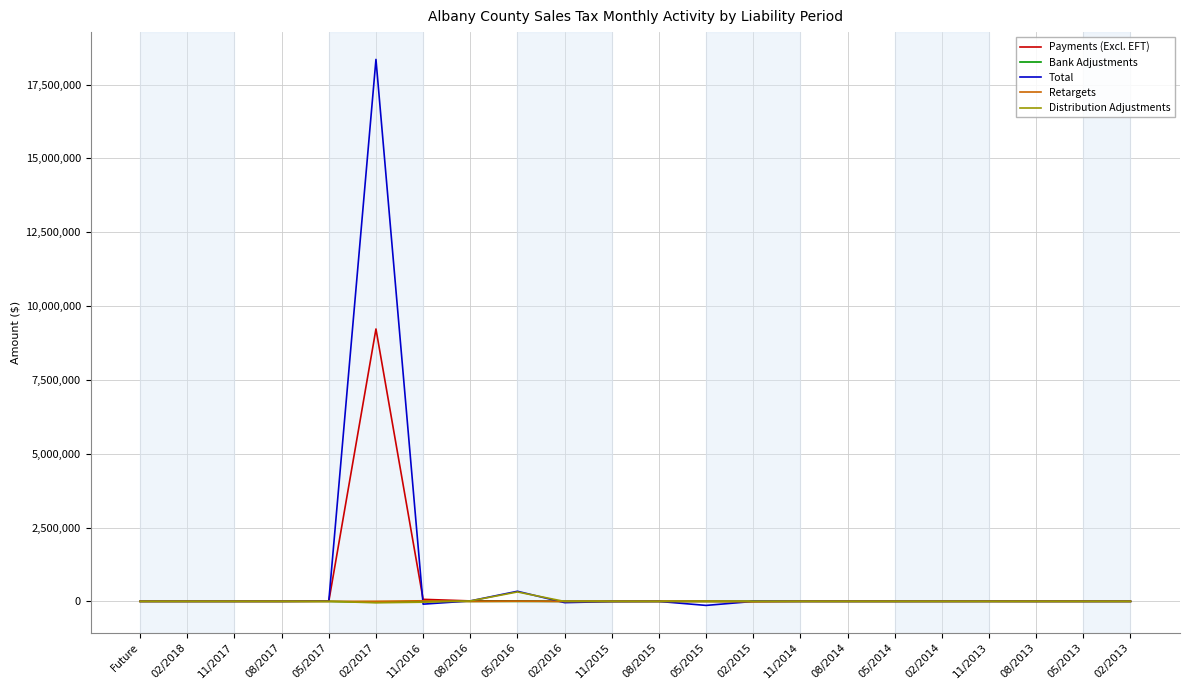

At which category does the chart reach its peak across all series?

02/2017